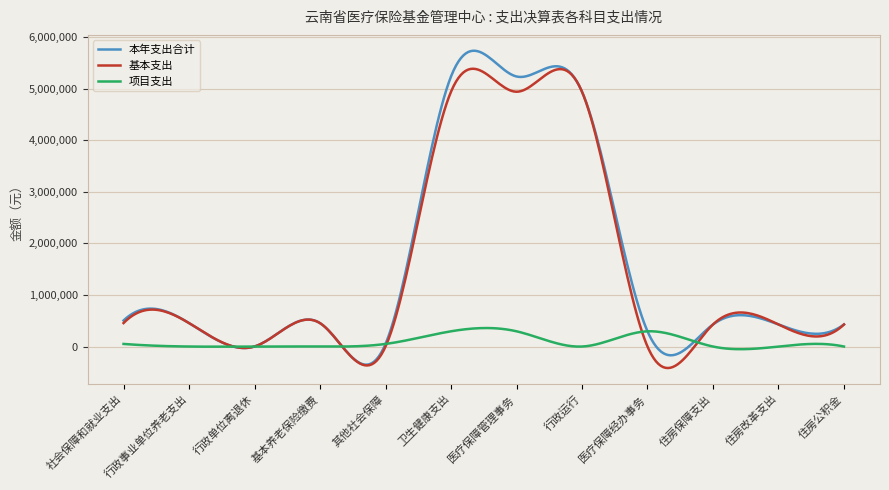

What is the minimum value shown in the chart?

-416829.9